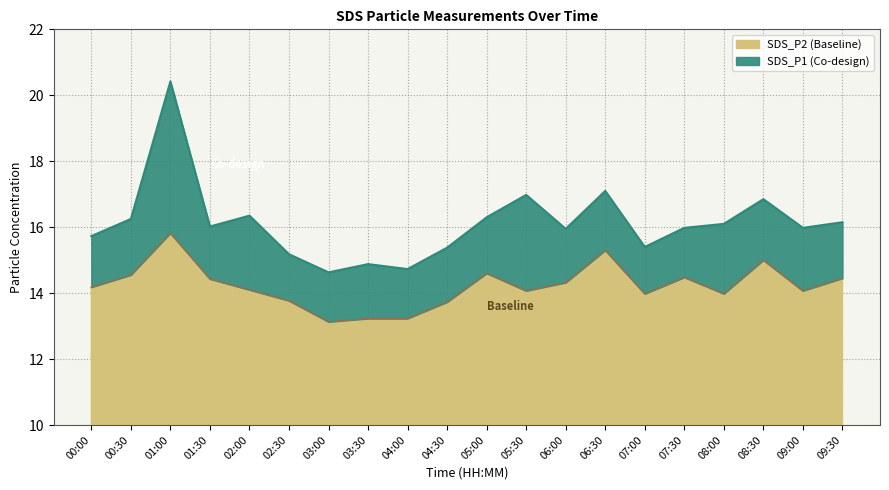

At which label does SDS_P1 reach its minimum?

03:00